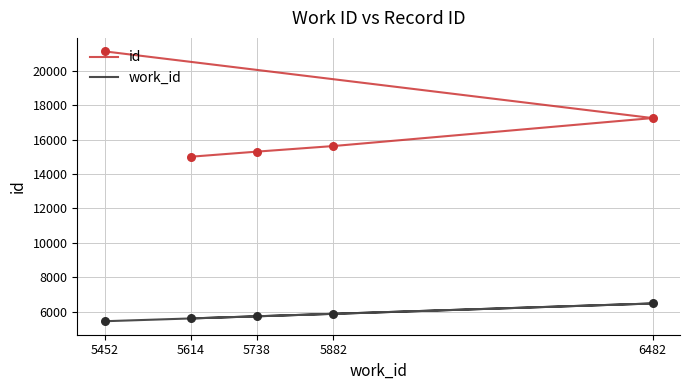

Which series has the largest total across all categories?

id